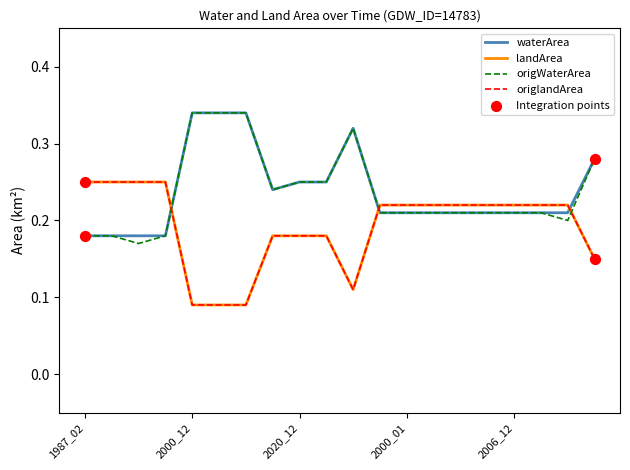

At which category is the sum across all series the highest?

2000_12